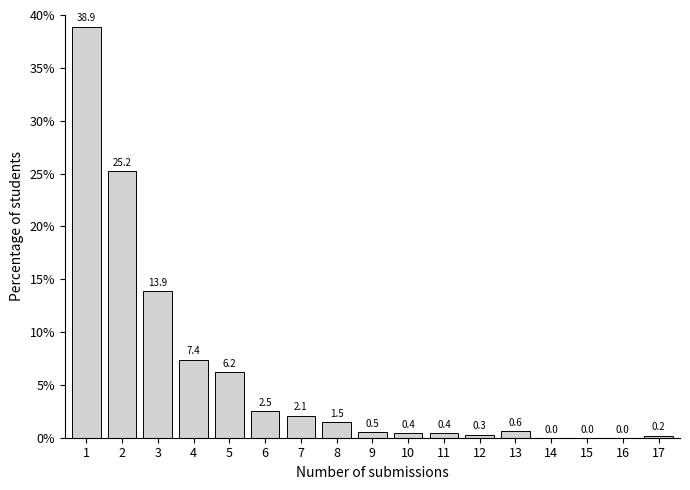

Reading right to left, what are all the values shown in this chart?

17=0.2	16=0.0	15=0.0	14=0.0	13=0.6	12=0.3	11=0.4	10=0.4	9=0.5	8=1.5	7=2.1	6=2.5	5=6.2	4=7.4	3=13.9	2=25.2	1=38.9